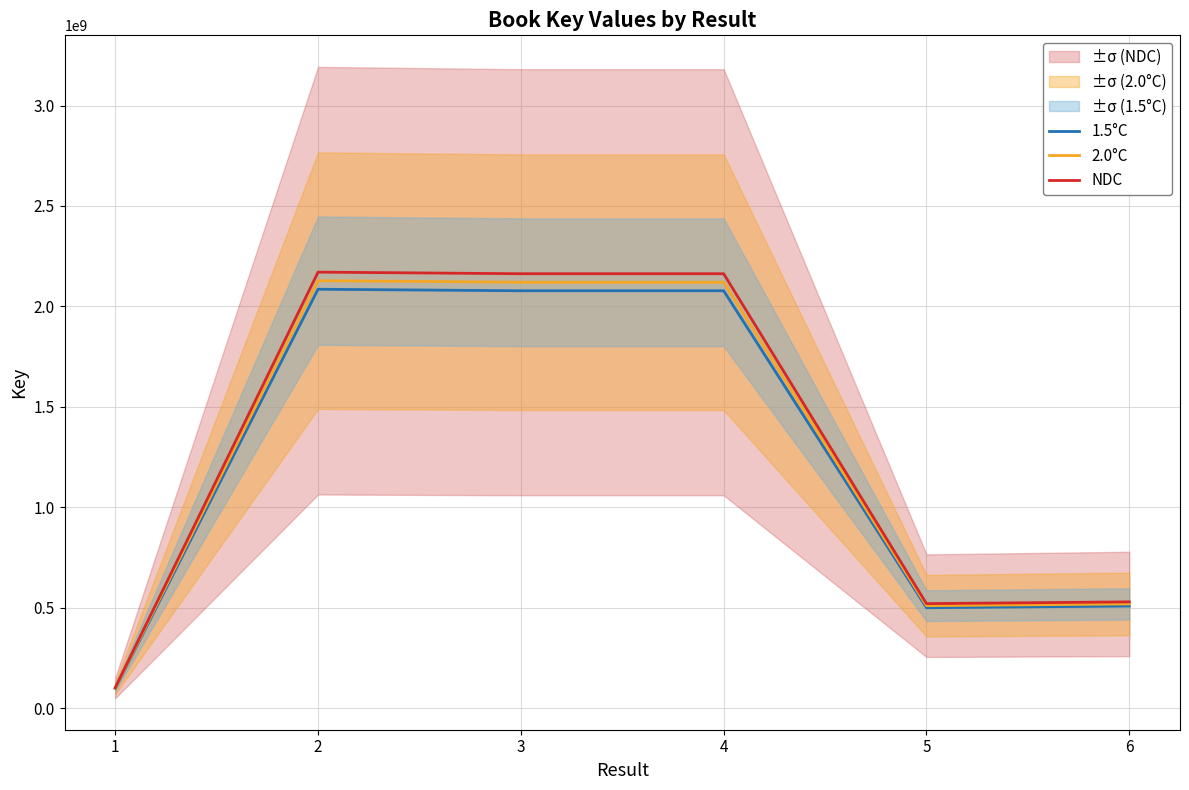

At 3, list the series in order from smallest to largest.

1.5°C, 2.0°C, NDC